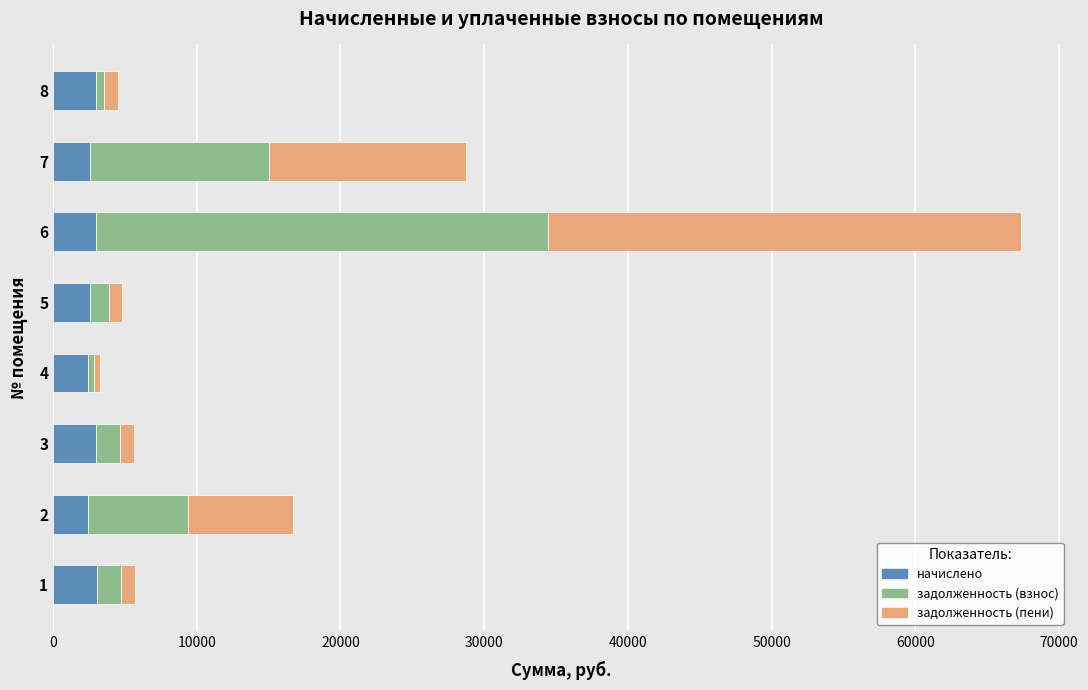

At which category is the sum across all series the highest?

6